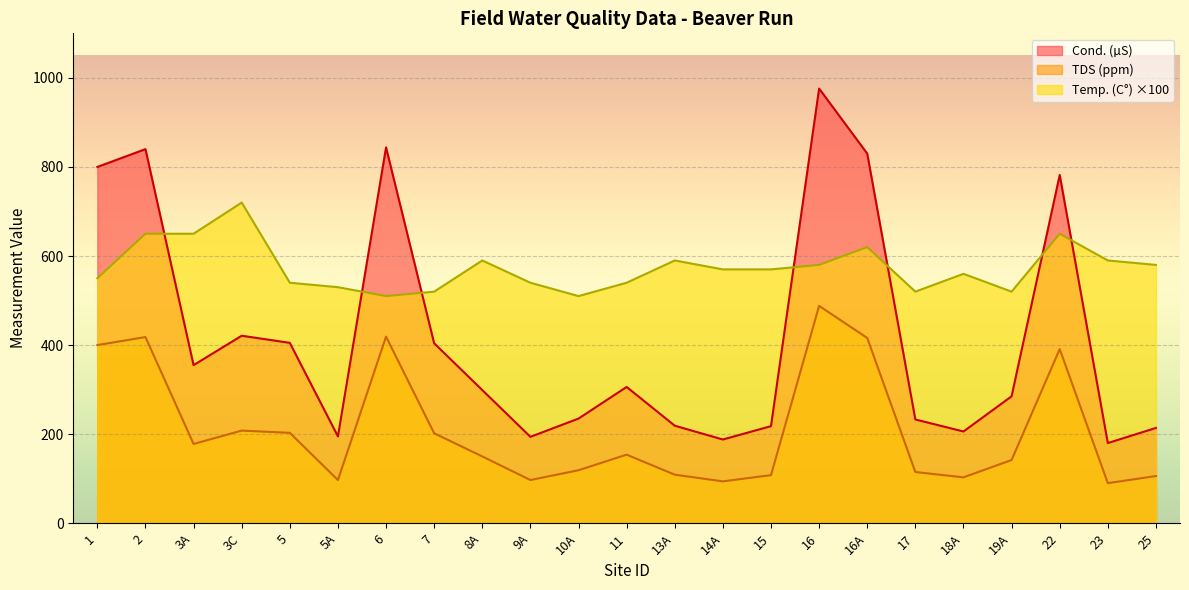

What is the total value across all series at 5A?

822.0